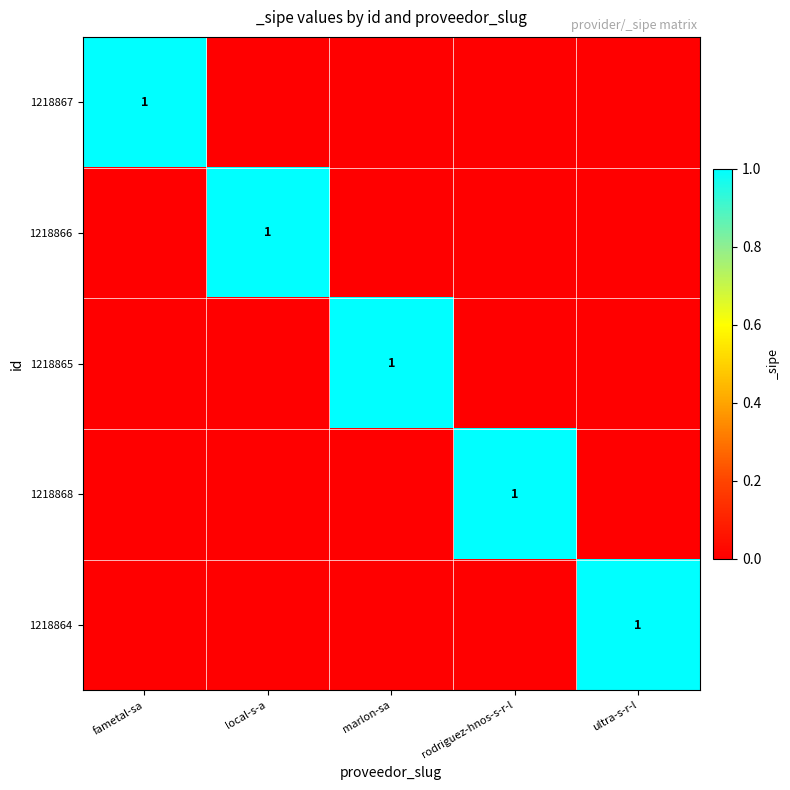

The value of 1218867 at fametal-sa is 1. True or false?

True